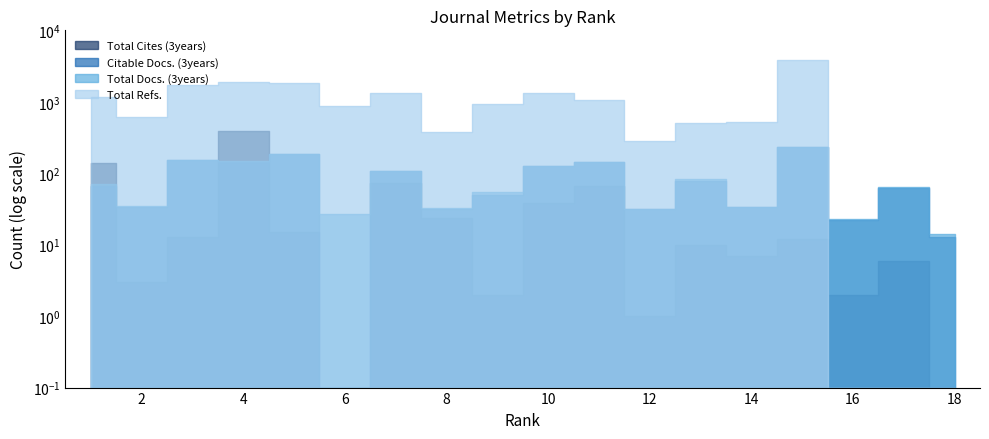

Reading left to right, extract all data points from this chart.

Total Docs. (3years): 1=70.0	2=35.0	3=155.0	4=148.0	5=184.0	6=27.0	7=107.0	8=33.0	9=54.0	10=127.0	11=144.0	12=32.0	13=83.0	14=34.0	15=231.0	16=23.0	17=65.0	18=14.0
Total Refs.: 1=1157.0	2=611.0	3=1734.0	4=1914.0	5=1852.0	6=885.0	7=1313.0	8=372.0	9=932.0	10=1338.0	11=1062.0	12=285.0	13=498.0	14=529.0	15=3849.0	16=0.1	17=0.1	18=0.1
Total Cites (3years): 1=139.0	2=3.0	3=13.0	4=393.0	5=15.0	6=0.1	7=72.0	8=24.0	9=2.0	10=38.0	11=67.0	12=1.0	13=10.0	14=7.0	15=12.0	16=2.0	17=6.0	18=0.1
Citable Docs. (3years): 1=66.0	2=34.0	3=155.0	4=145.0	5=183.0	6=0.1	7=107.0	8=32.0	9=49.0	10=126.0	11=144.0	12=32.0	13=79.0	14=34.0	15=231.0	16=22.0	17=62.0	18=13.0